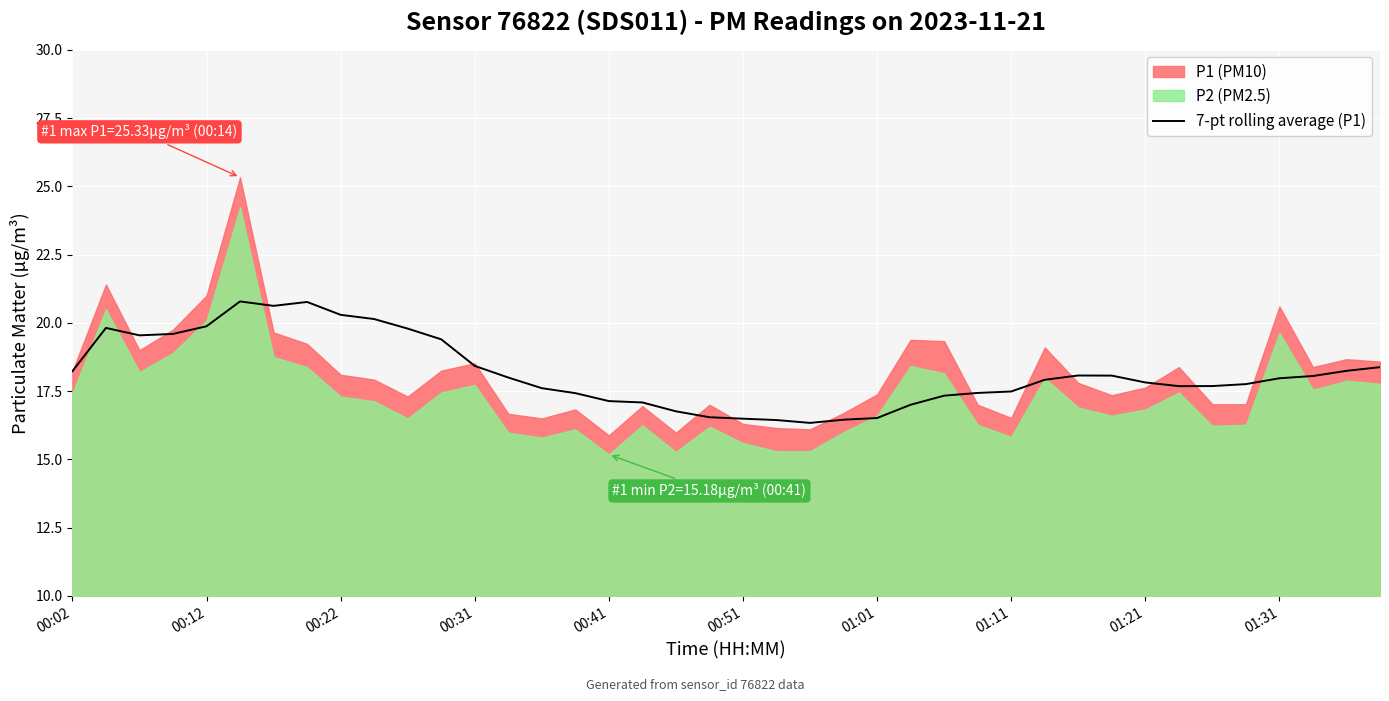

True or false: 7-pt rolling average (P1) has a value of 31.4 at 00:12.

False